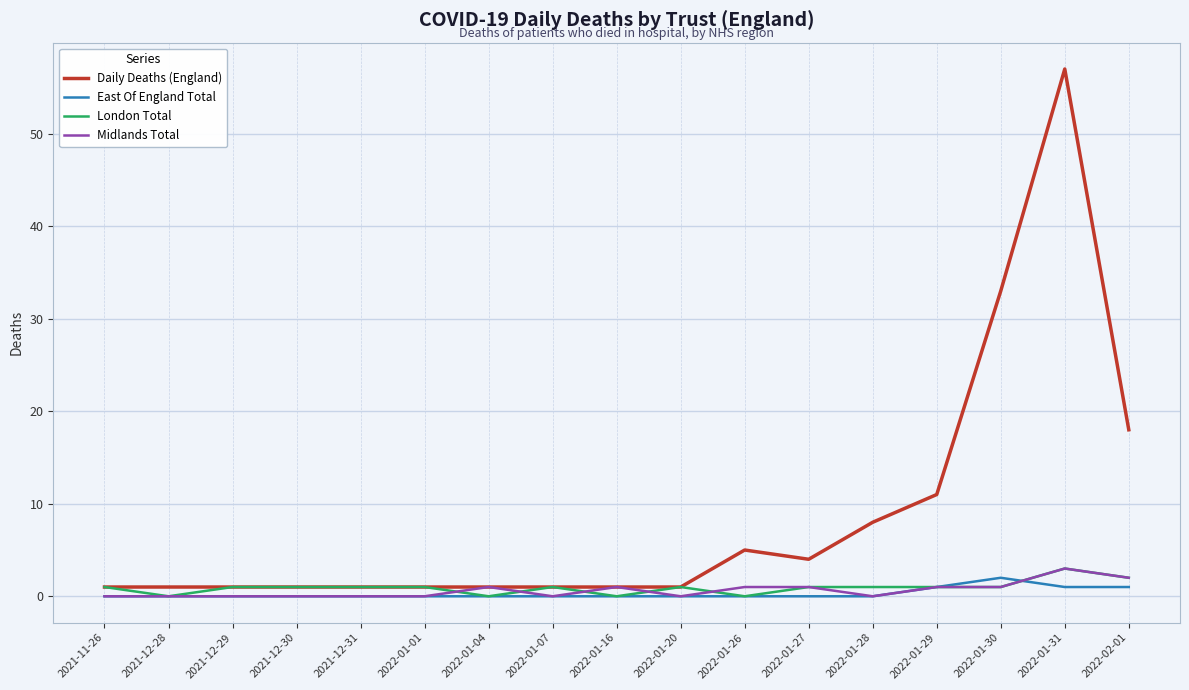

What is the difference between the highest and lowest values at 2021-12-30?

1